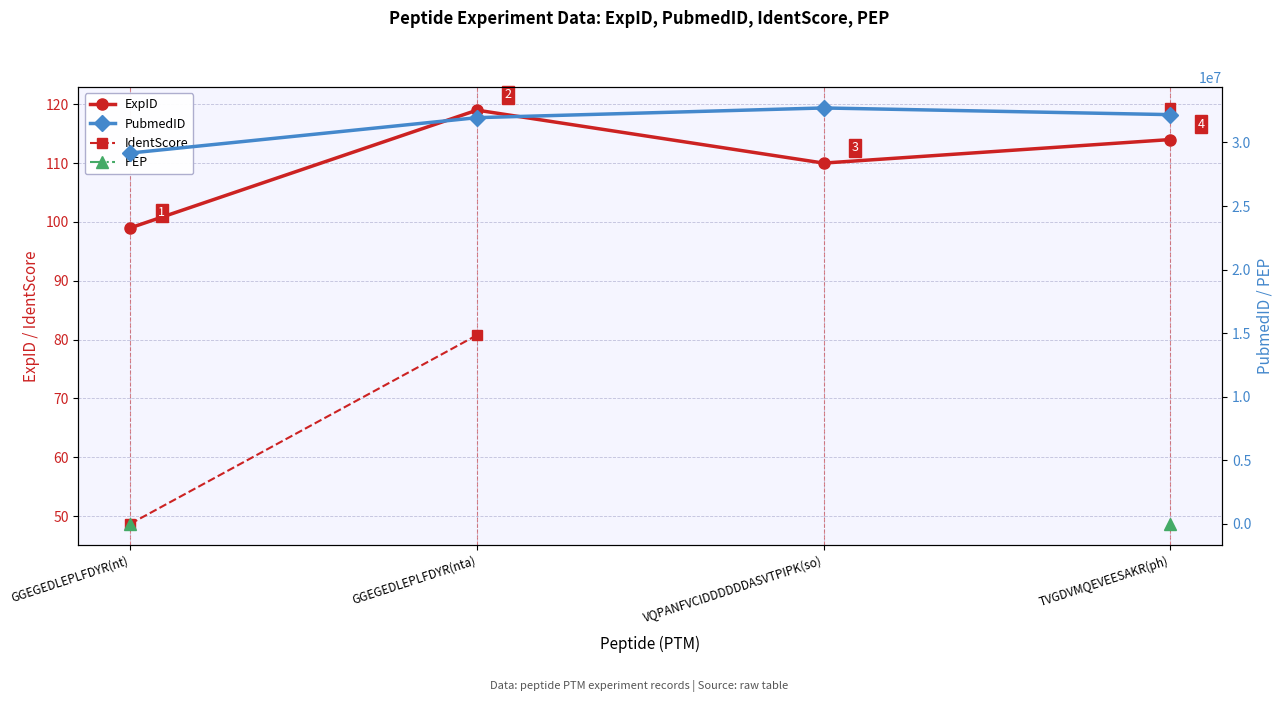

How many data points in PubmedID are above 32188942?

1